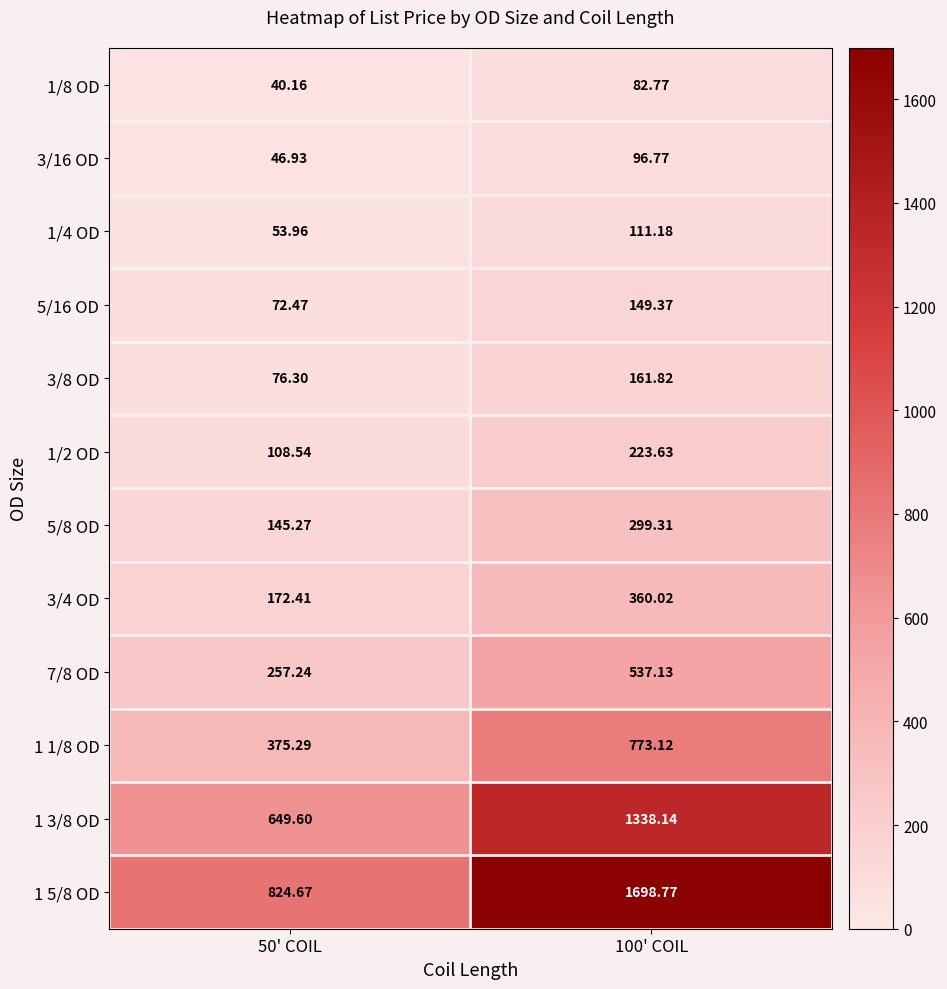

Is the value of 1/8 OD at 50' COIL greater than the value of 5/16 OD at 100' COIL?

No